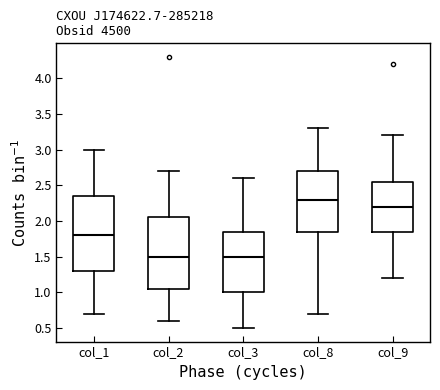

Reading left to right, read every box against the y-axis: the position of its median line, the range the box covers, and the ends of its whiskers. The values are not printed on the chart, so give them approximately, as read against the axis.

col_1: median 1.80, box 1.30 to 2.35, whiskers 0.70 to 3.00
col_2: median 1.50, box 1.05 to 2.05, whiskers 0.60 to 2.70
col_3: median 1.50, box 1.00 to 1.85, whiskers 0.50 to 2.60
col_8: median 2.30, box 1.85 to 2.70, whiskers 0.70 to 3.30
col_9: median 2.20, box 1.85 to 2.55, whiskers 1.20 to 3.20